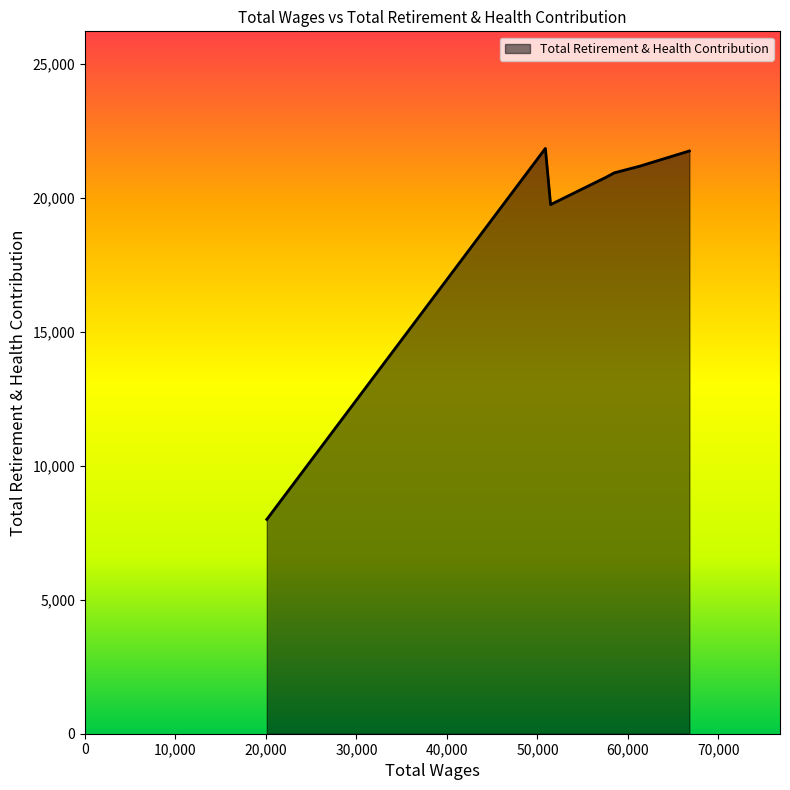

How many values are below 20946?

3